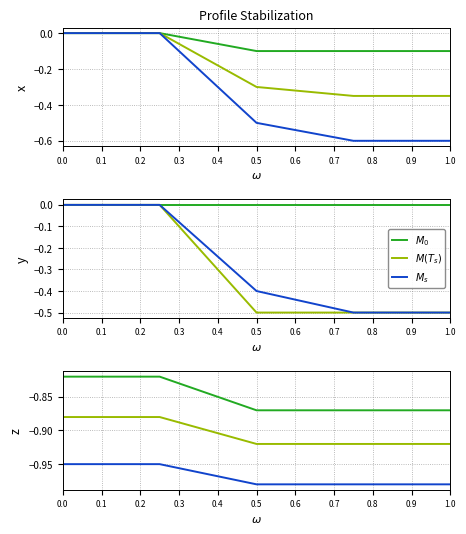

True or false: $M(T_s)$ has more than 2 points higher than both neighbors.

False